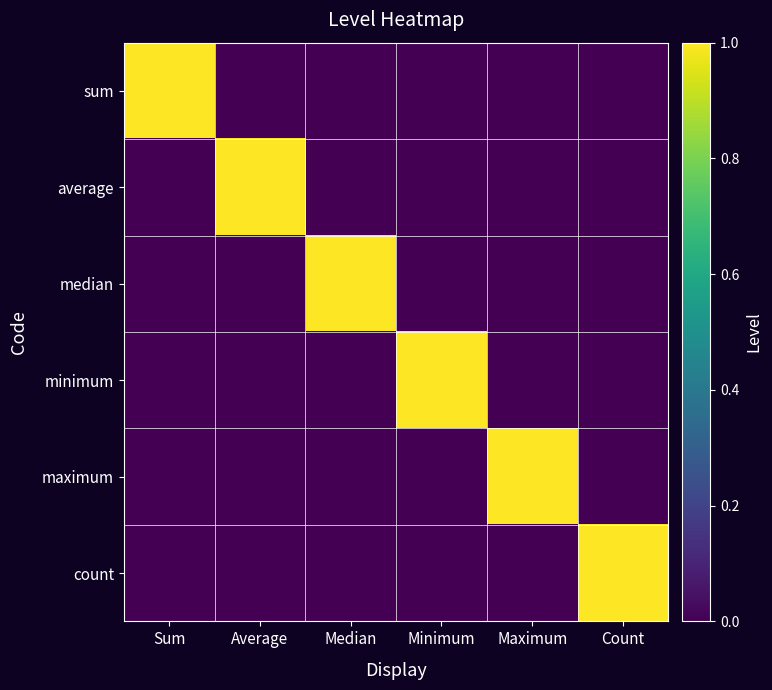

Reading right to left, what are all the values shown in this chart?

sum: Count=0	Maximum=0	Minimum=0	Median=0	Average=0	Sum=1
average: Count=0	Maximum=0	Minimum=0	Median=0	Average=1	Sum=0
median: Count=0	Maximum=0	Minimum=0	Median=1	Average=0	Sum=0
minimum: Count=0	Maximum=0	Minimum=1	Median=0	Average=0	Sum=0
maximum: Count=0	Maximum=1	Minimum=0	Median=0	Average=0	Sum=0
count: Count=1	Maximum=0	Minimum=0	Median=0	Average=0	Sum=0